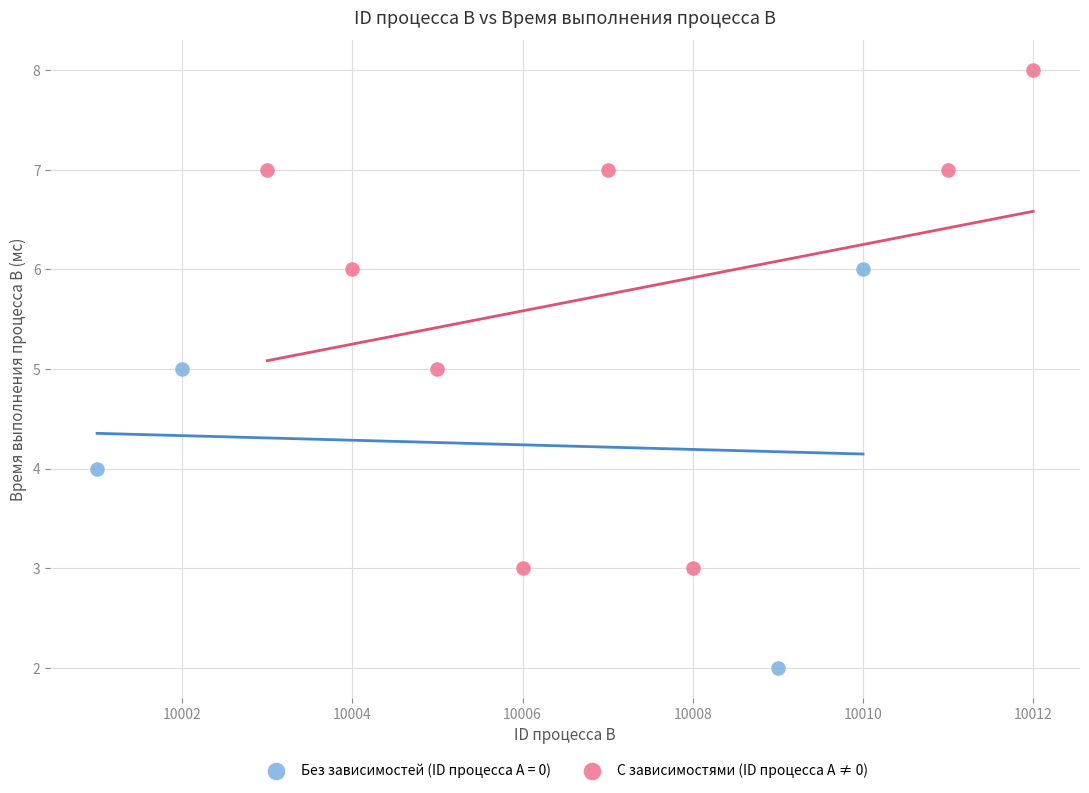

Which series has the largest Y range (max minus min)?

С зависимостями (ID процесса A ≠ 0)